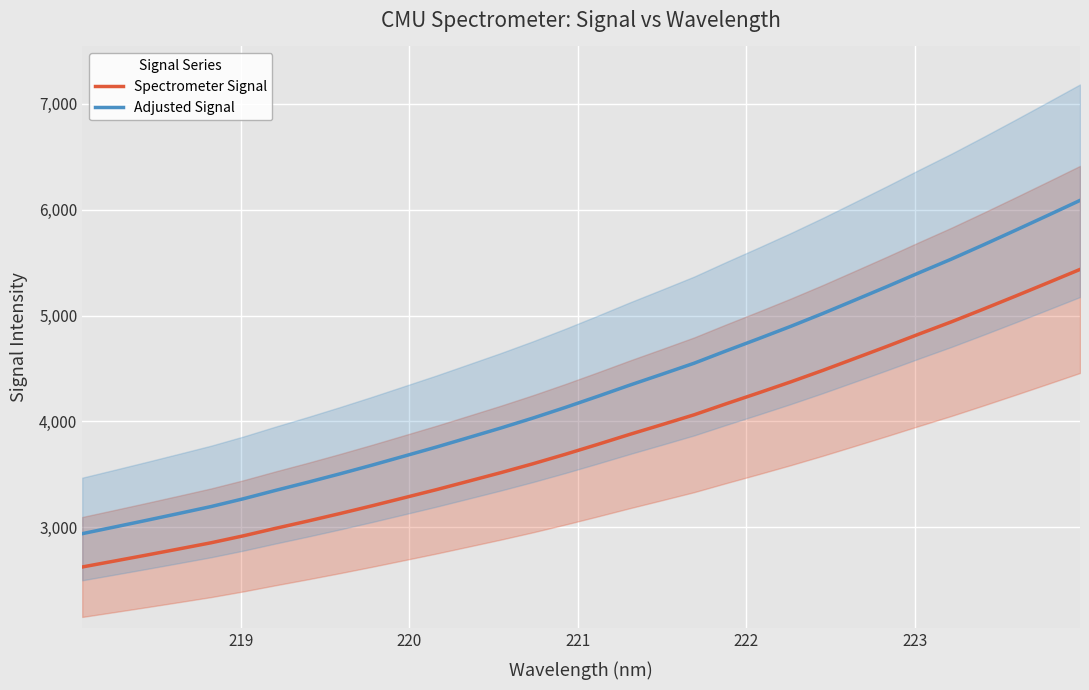

True or false: Adjusted Signal and Spectrometer Signal cross at least once.

False